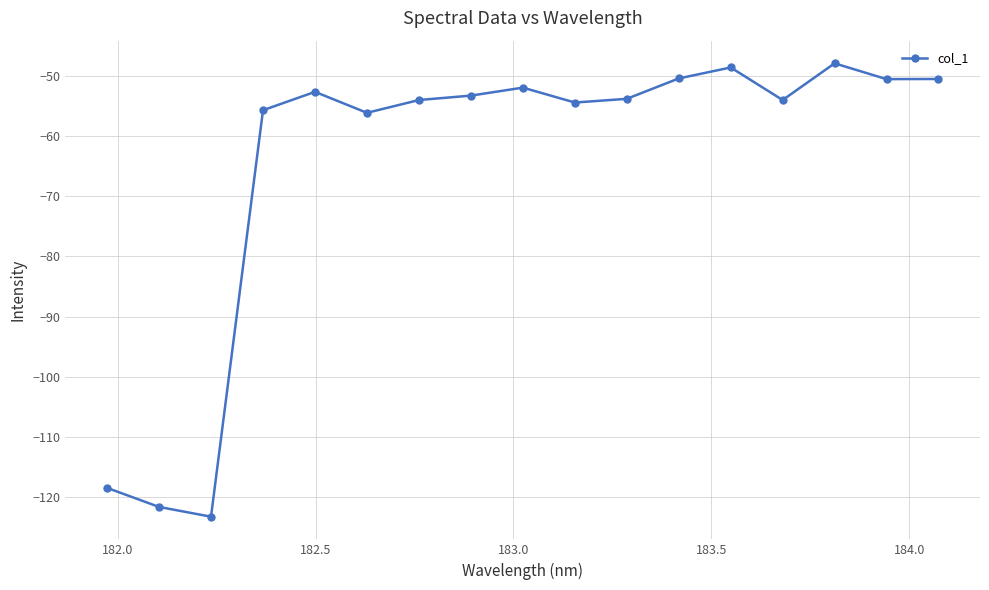

What is the difference between the maximum and second lowest values?

73.6